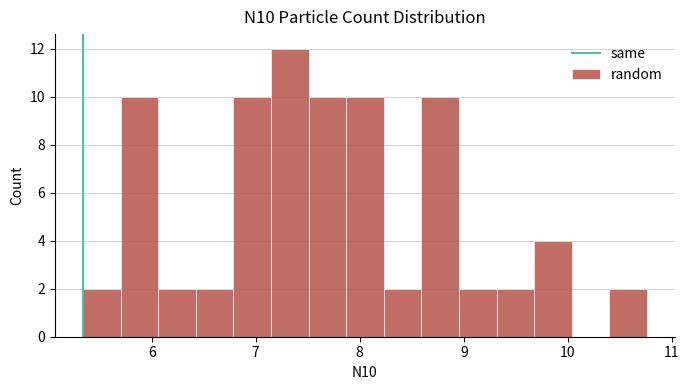

Around what value on the x-axis is the tallest bar? Give the approximate position of its centre, as read against the axis.

7.3